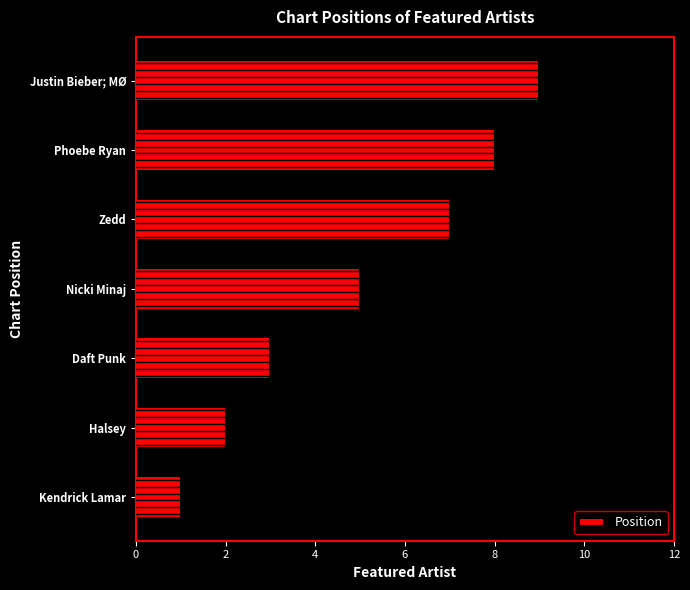

What is the approximate value at Phoebe Ryan?

8